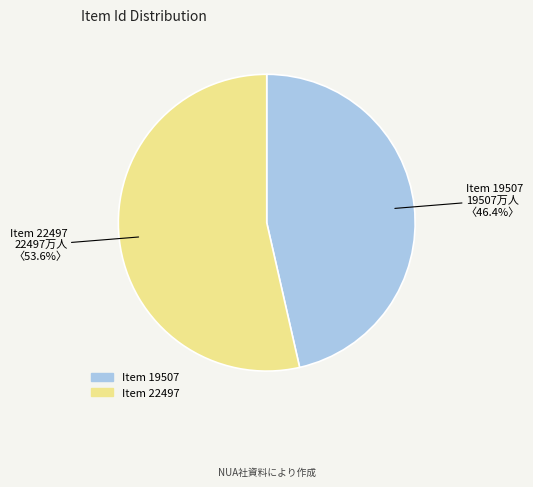

What is the smallest slice in the pie chart?

Item 19507